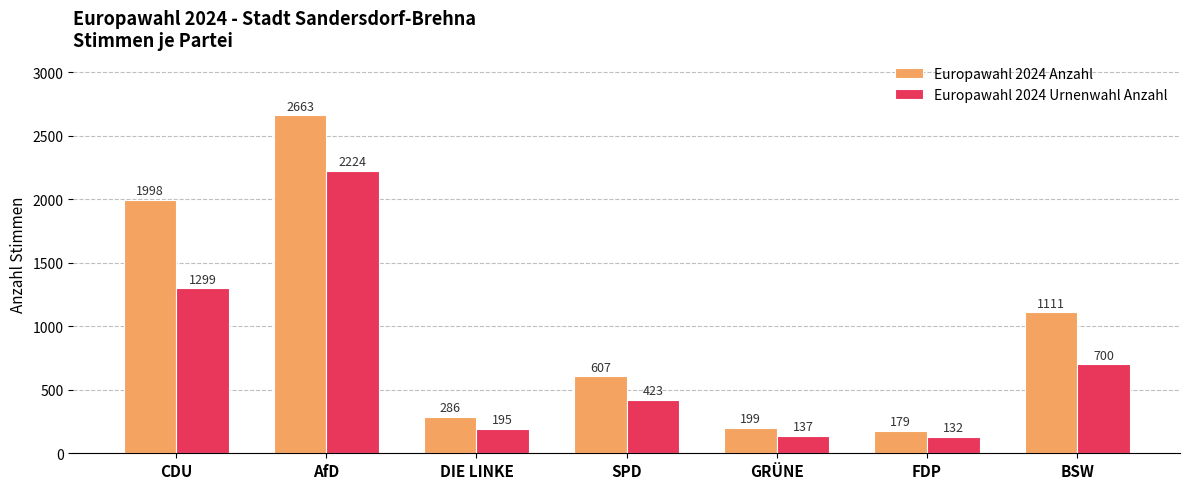

True or false: Europawahl 2024 Anzahl has a value of 115 at DIE LINKE.

False